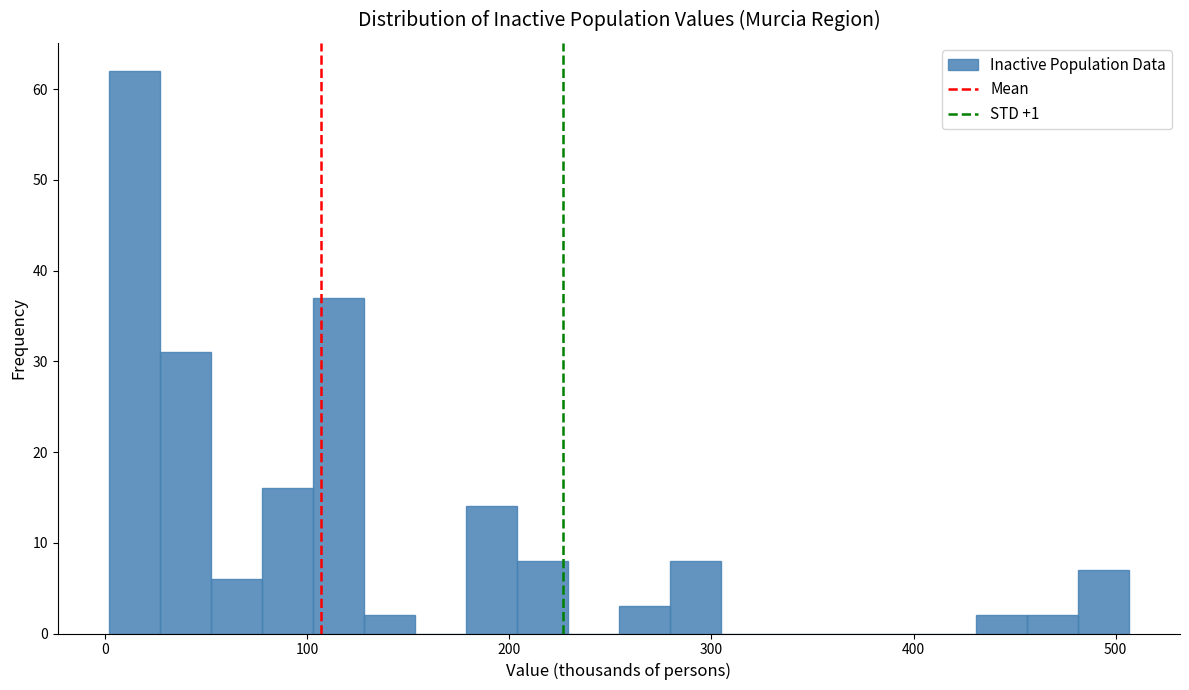

Around what value on the x-axis is the tallest bar? Give the approximate position of its centre, as read against the axis.

10